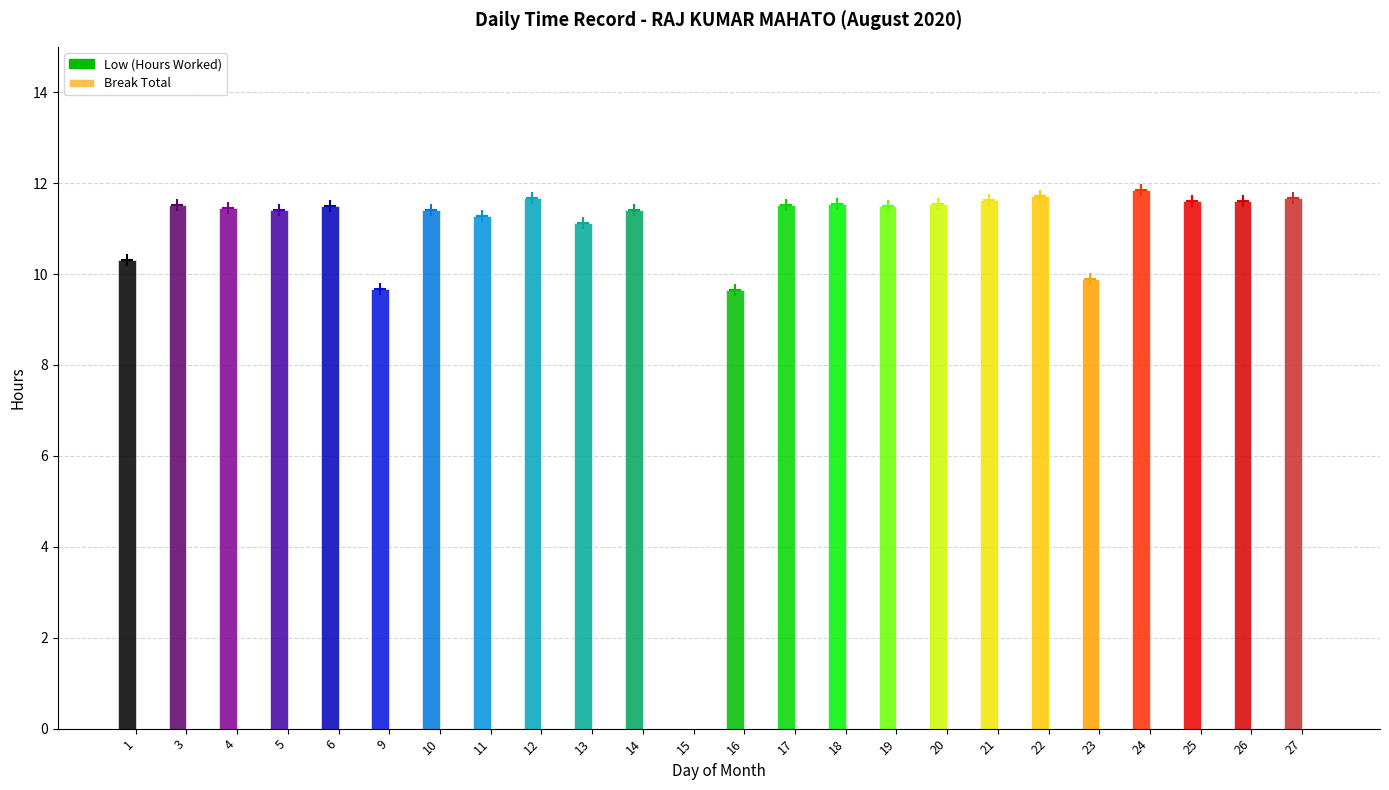

Read the Low (Hours Worked) value at 9.

9.7